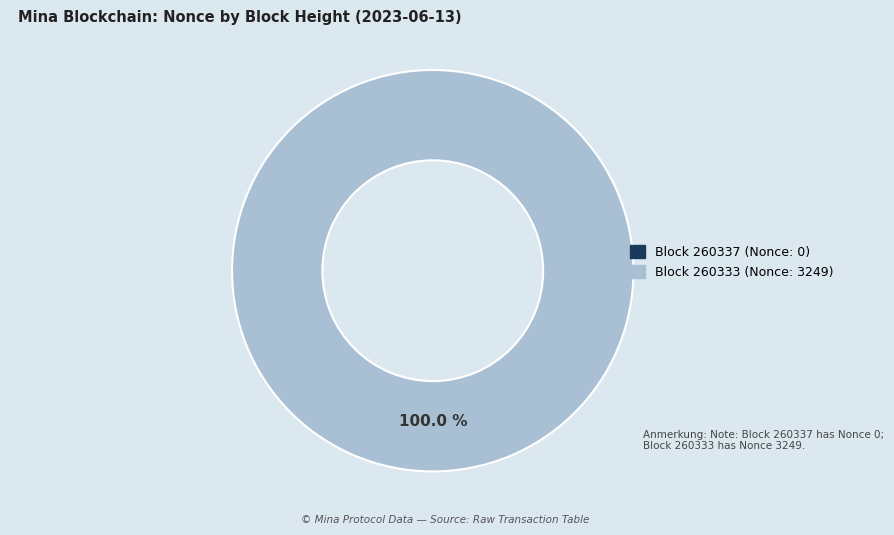

To the nearest percent, what is the average slice percentage?

50%